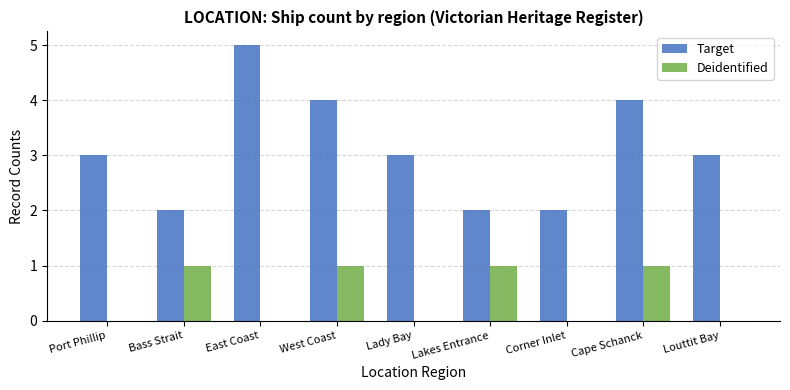

Reading right to left, extract all data points from this chart.

Target: Louttit Bay=3	Cape Schanck=4	Corner Inlet=2	Lakes Entrance=2	Lady Bay=3	West Coast=4	East Coast=5	Bass Strait=2	Port Phillip=3
Deidentified: Louttit Bay=0	Cape Schanck=1	Corner Inlet=0	Lakes Entrance=1	Lady Bay=0	West Coast=1	East Coast=0	Bass Strait=1	Port Phillip=0